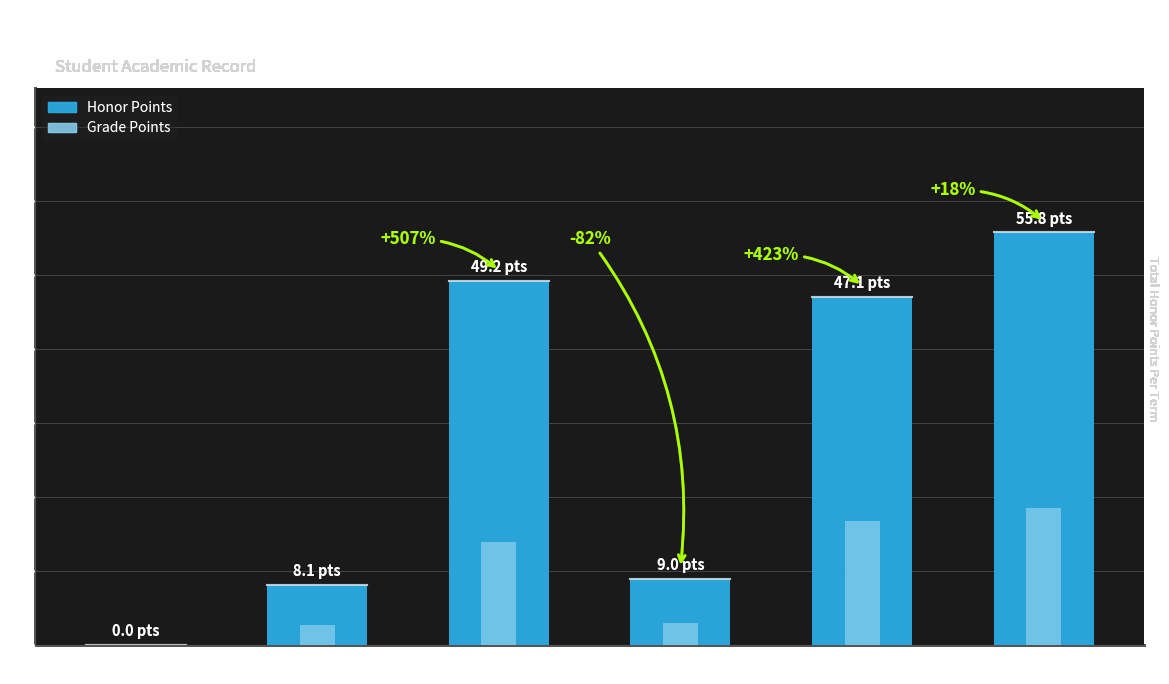

Is the value of Honor Points at 21/FA greater than the value of Grade Points at 22/SP?

Yes